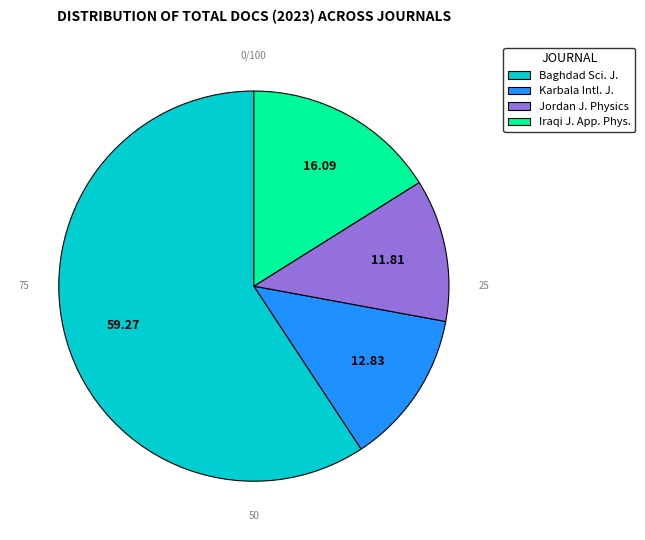

Is there a majority slice in this chart?

Yes